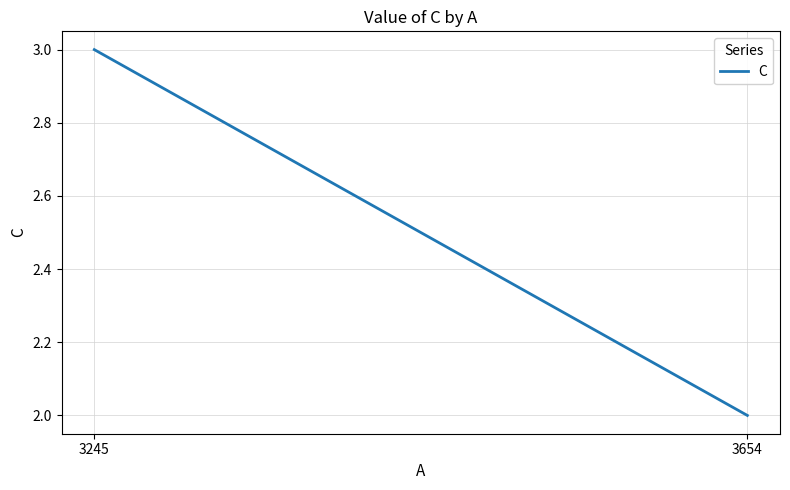

Between 3654 and 3245, which is larger?

3245